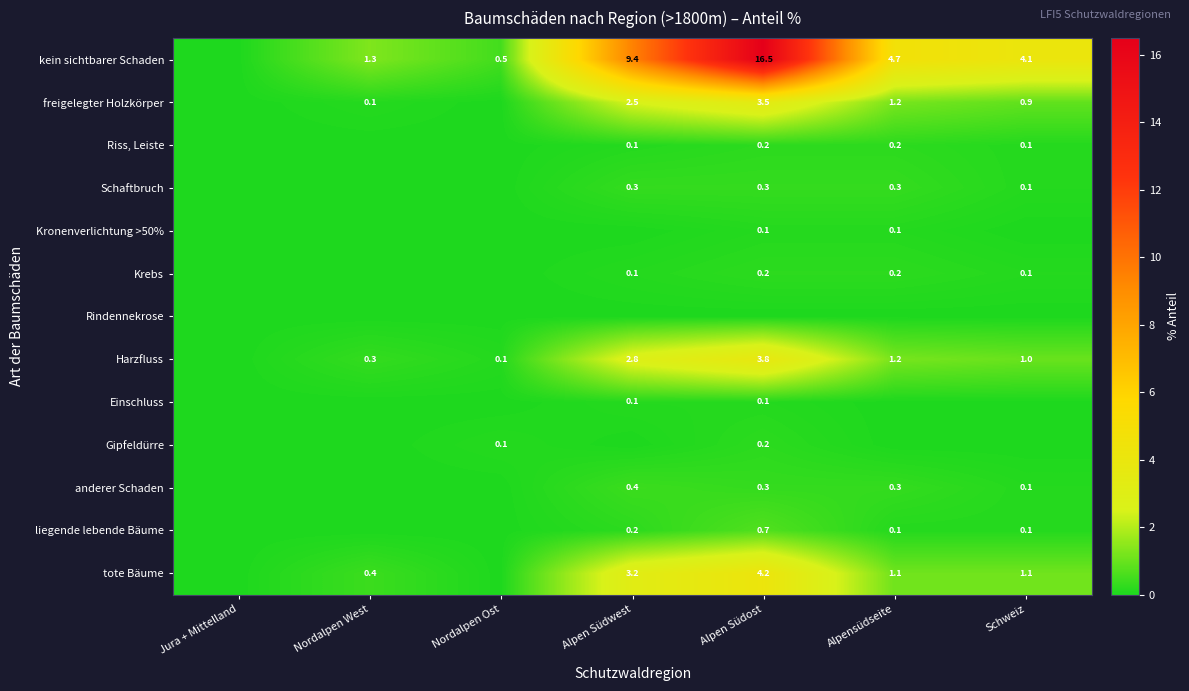

True or false: Schaftbruch has a value of 0.3 at Alpen Südost.

True